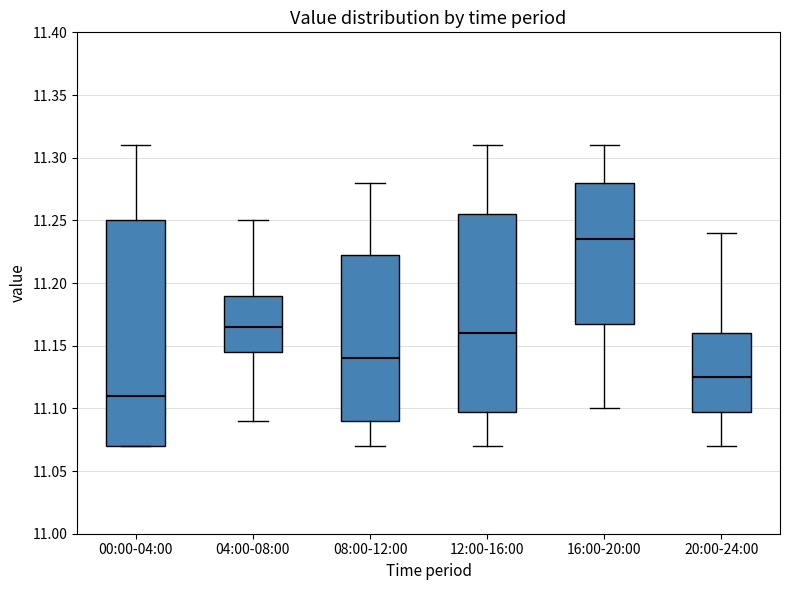

Reading left to right, read every box against the y-axis: the position of its median line, the range the box covers, and the ends of its whiskers. The values are not printed on the chart, so give them approximately, as read against the axis.

00:00-04:00: median 11.110, box 11.070 to 11.250, whiskers 11.070 to 11.310
04:00-08:00: median 11.165, box 11.145 to 11.190, whiskers 11.090 to 11.250
08:00-12:00: median 11.140, box 11.090 to 11.225, whiskers 11.070 to 11.280
12:00-16:00: median 11.160, box 11.100 to 11.255, whiskers 11.070 to 11.310
16:00-20:00: median 11.235, box 11.170 to 11.280, whiskers 11.100 to 11.310
20:00-24:00: median 11.125, box 11.100 to 11.160, whiskers 11.070 to 11.240